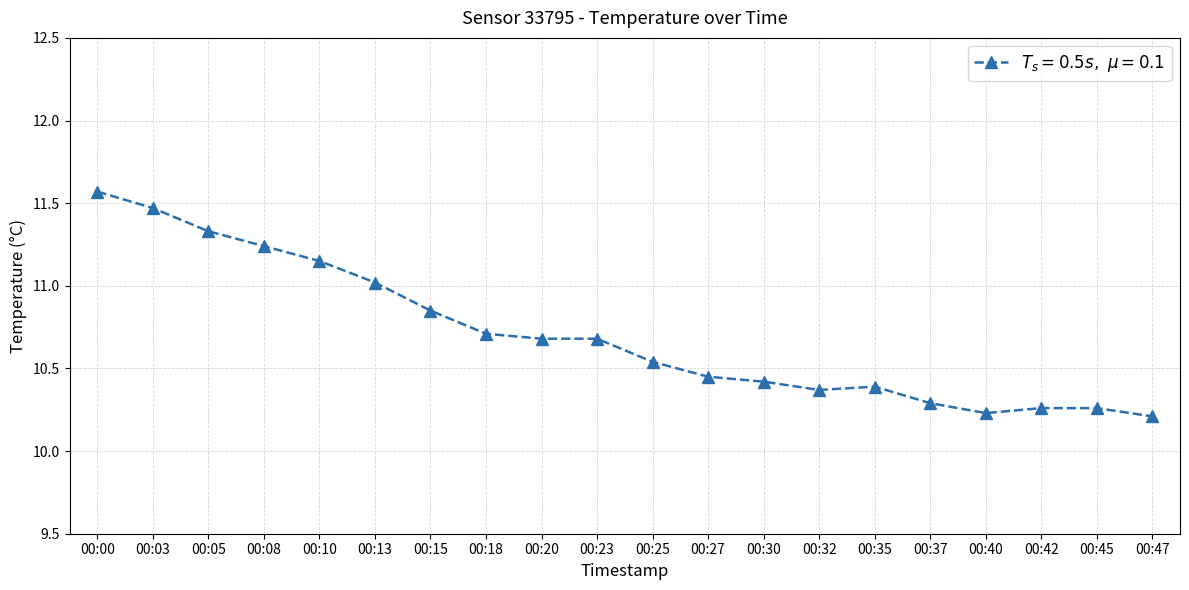

At which category does the chart reach its peak across all series?

00:00